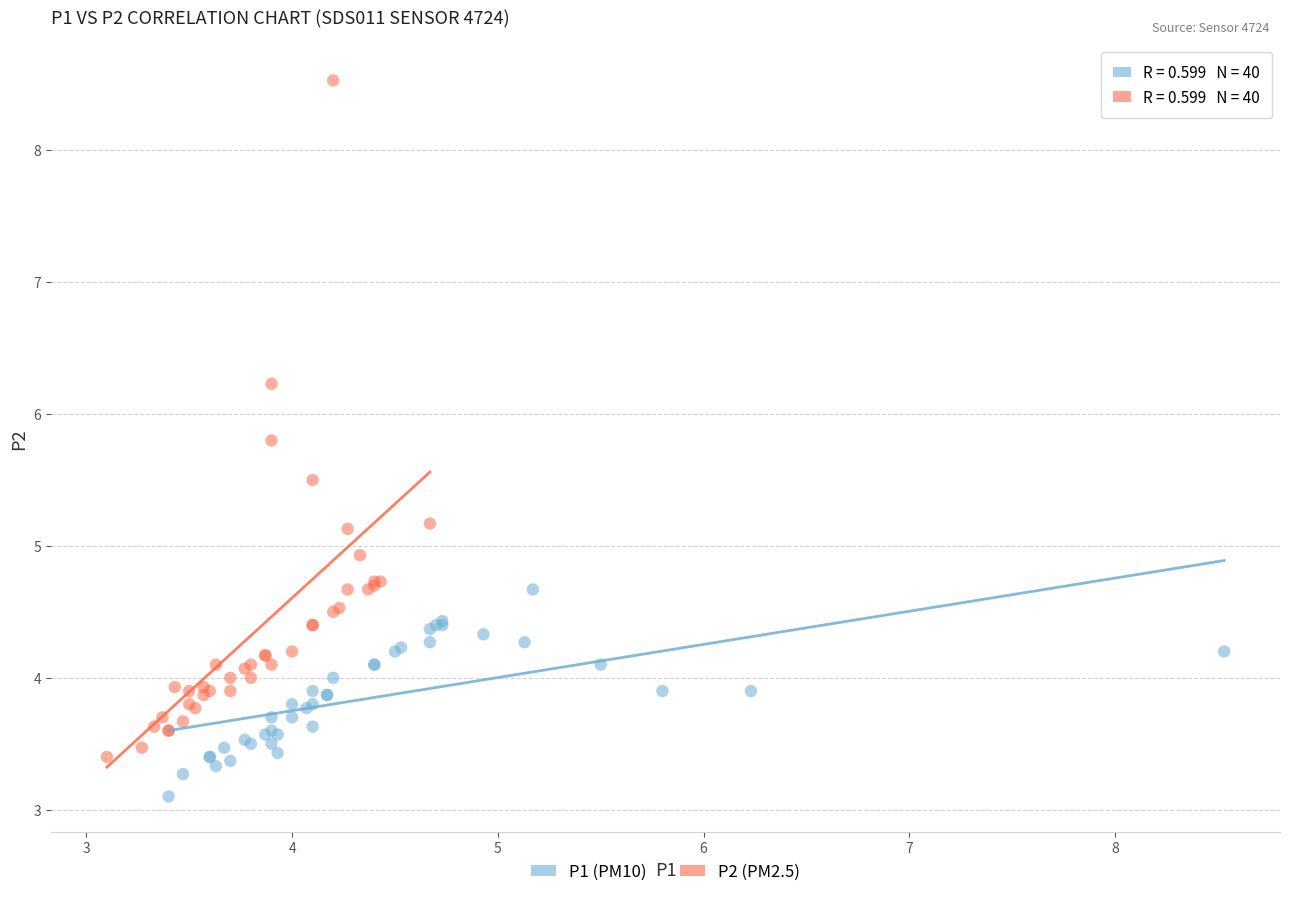

Which series contains the lowest Y value?

P1 (PM10)